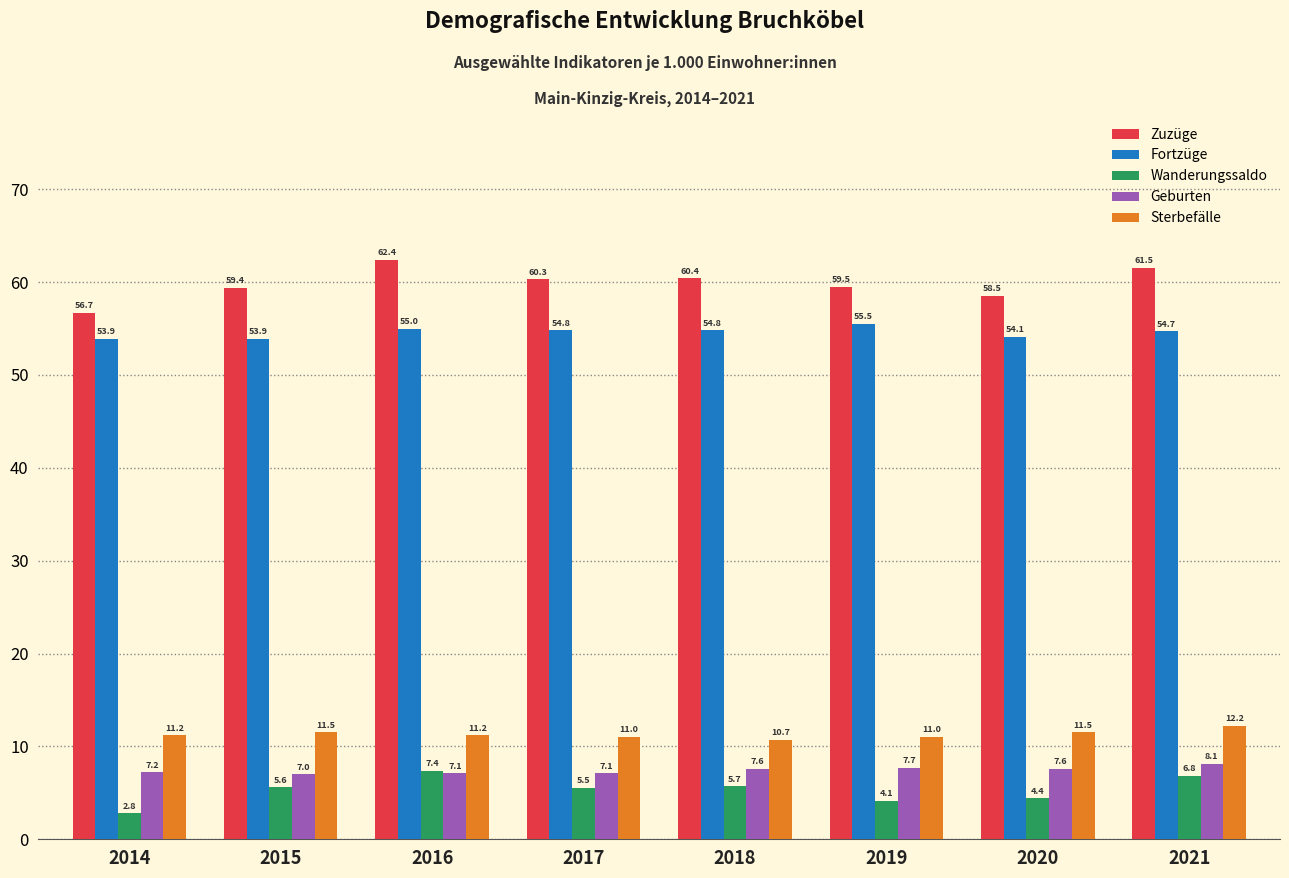

Reading left to right, transcribe all the data shown in this chart.

Zuzüge: 56.7	59.4	62.4	60.3	60.4	59.5	58.5	61.5
Fortzüge: 53.9	53.9	55.0	54.8	54.8	55.5	54.1	54.7
Wanderungssaldo: 2.8	5.6	7.4	5.5	5.7	4.1	4.4	6.8
Geburten: 7.2	7.0	7.1	7.1	7.6	7.7	7.6	8.1
Sterbefälle: 11.2	11.5	11.2	11.0	10.7	11.0	11.5	12.2